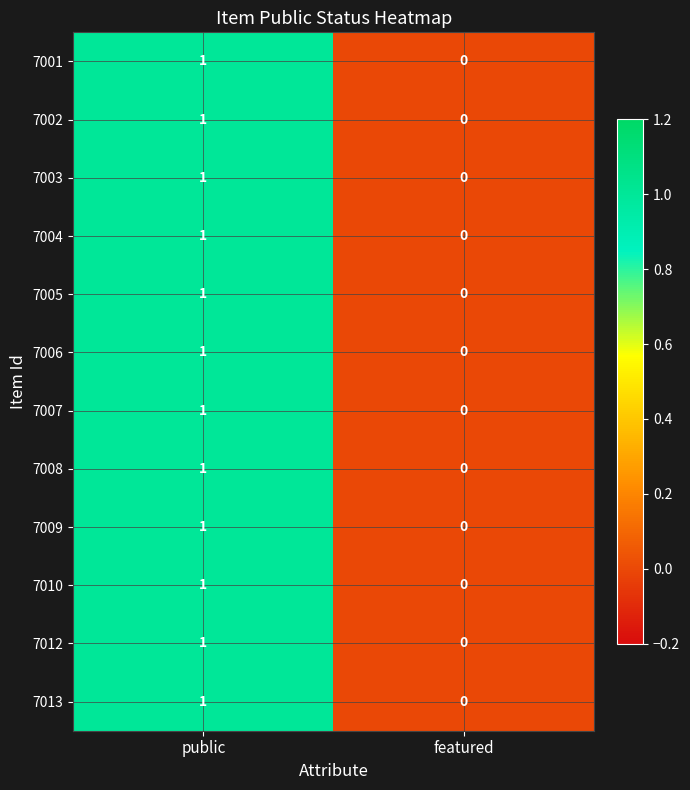

List the labels in order of 7001 value, largest first.

public, featured